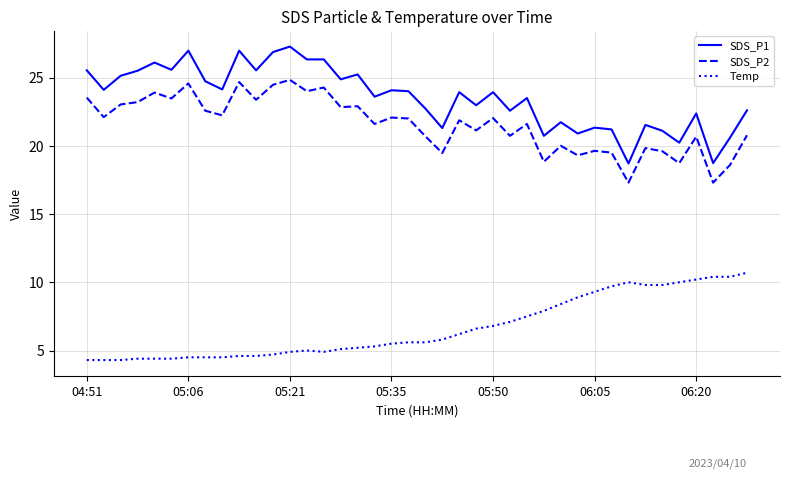

Which series has the largest total across all categories?

SDS_P1